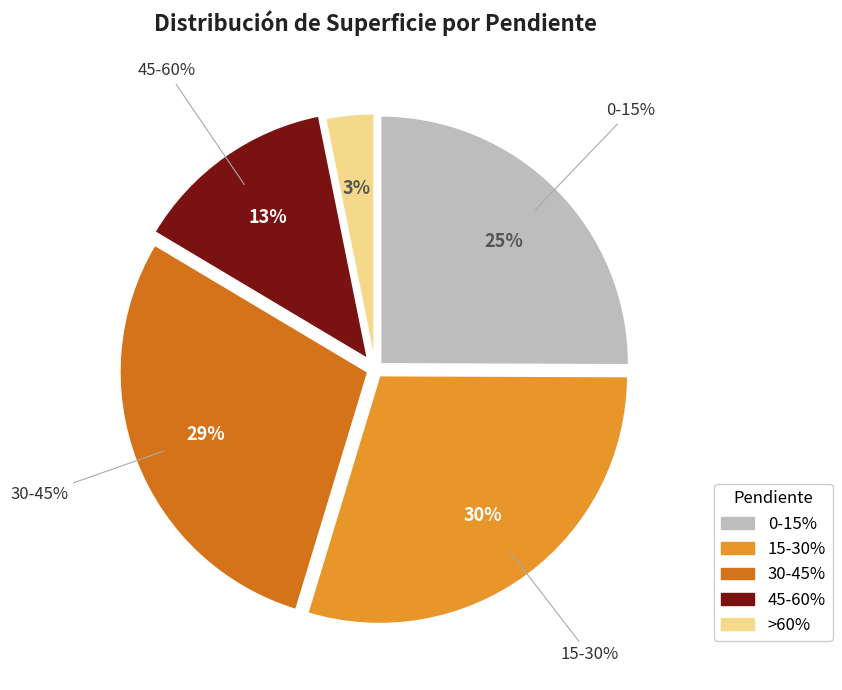

To the nearest percent, what is the combined percentage of >60% and 0-15%?

28%